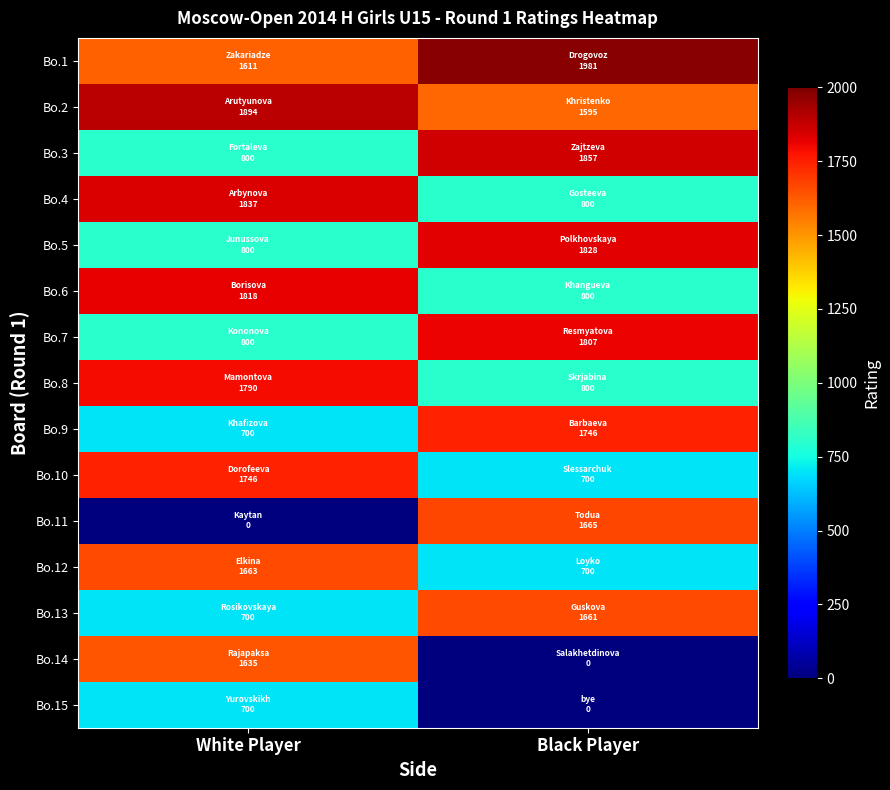

What is the greatest value displayed?

1981